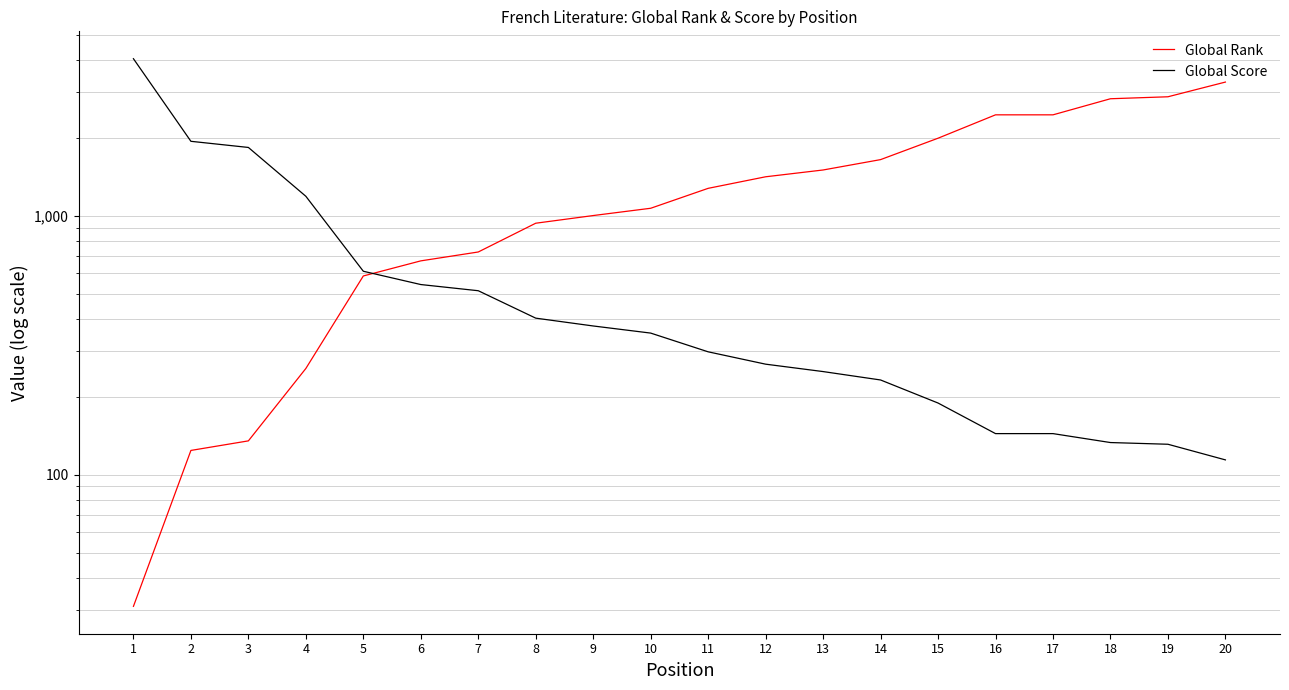

List the labels in order of Global Score value, largest first.

1, 2, 3, 4, 5, 6, 7, 8, 9, 10, 11, 12, 13, 14, 15, 16, 17, 18, 19, 20